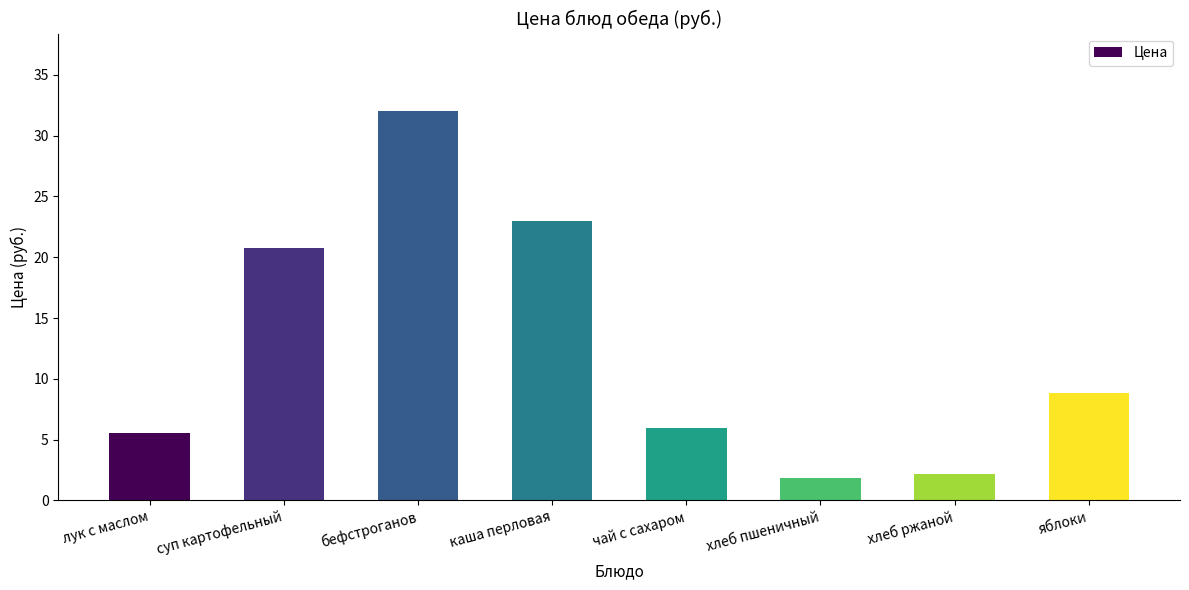

Reading left to right, what are all the values shown in this chart?

5.5	20.8	32.0	23.0	6.0	1.8	2.2	8.8